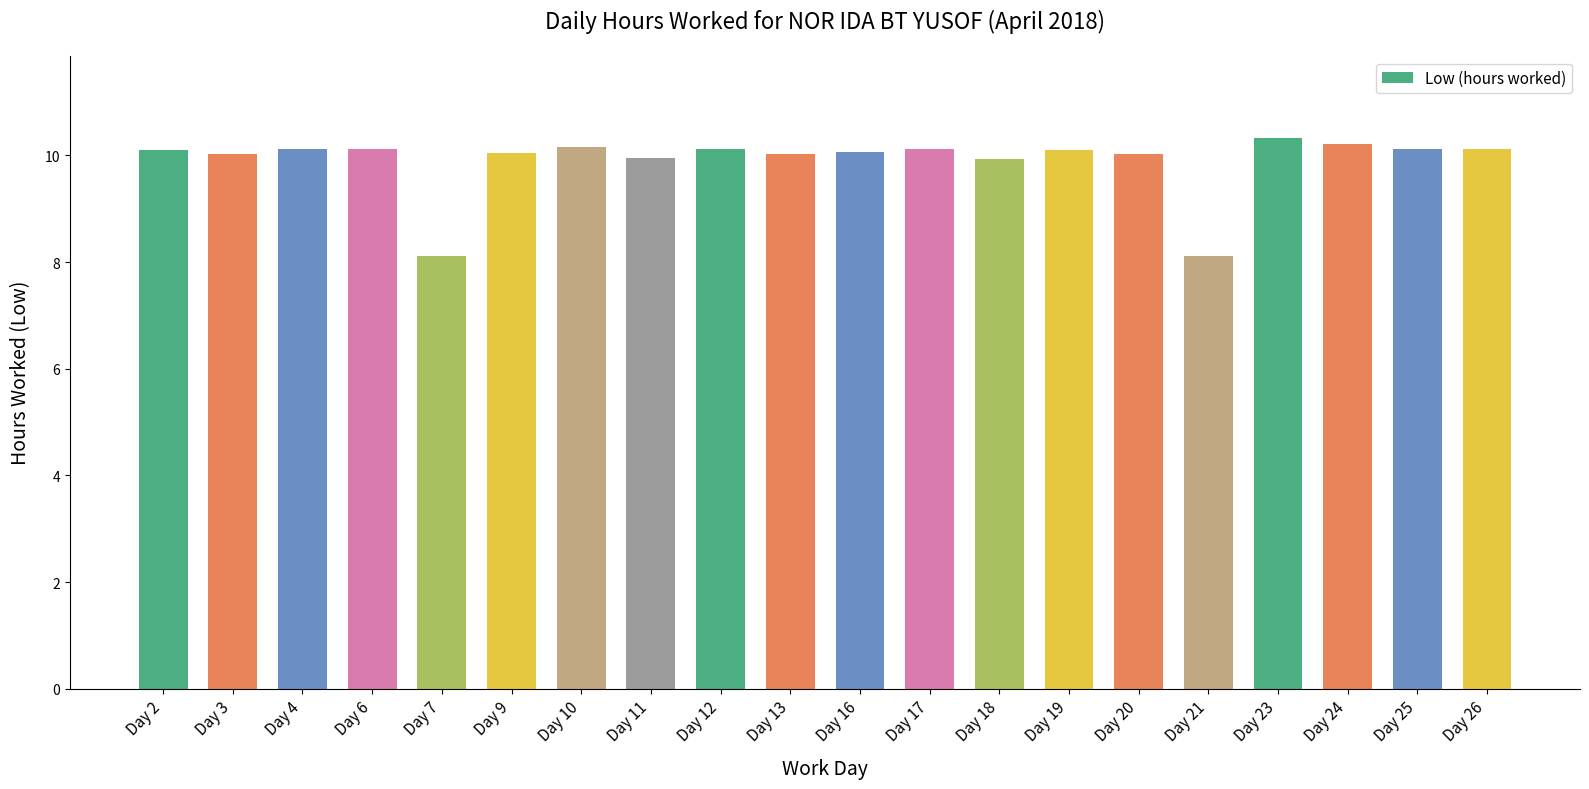

What is the minimum value shown in the chart?

8.1